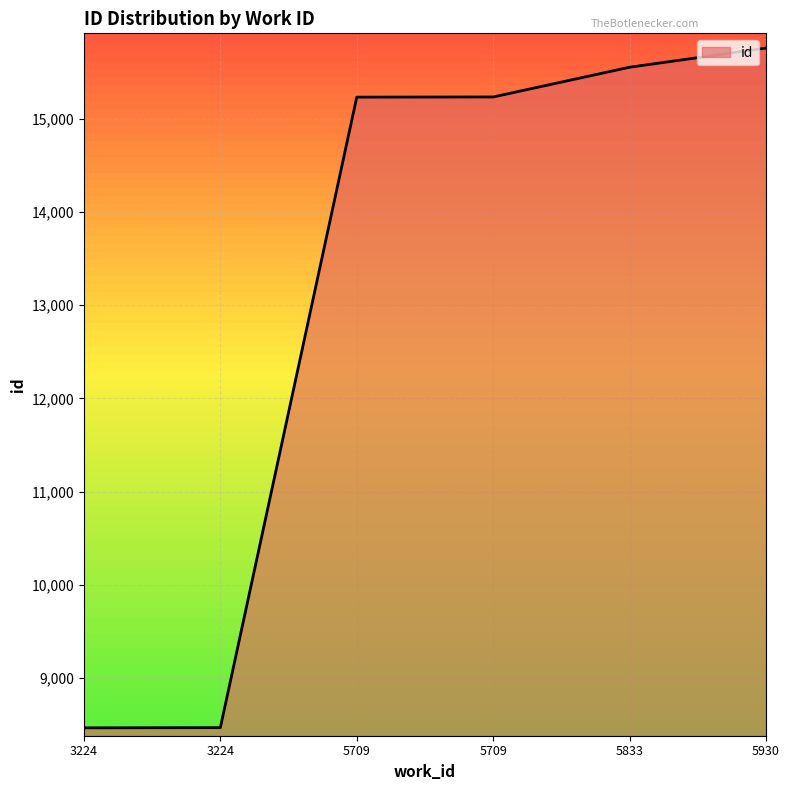

How many lines are shown in the chart?

1